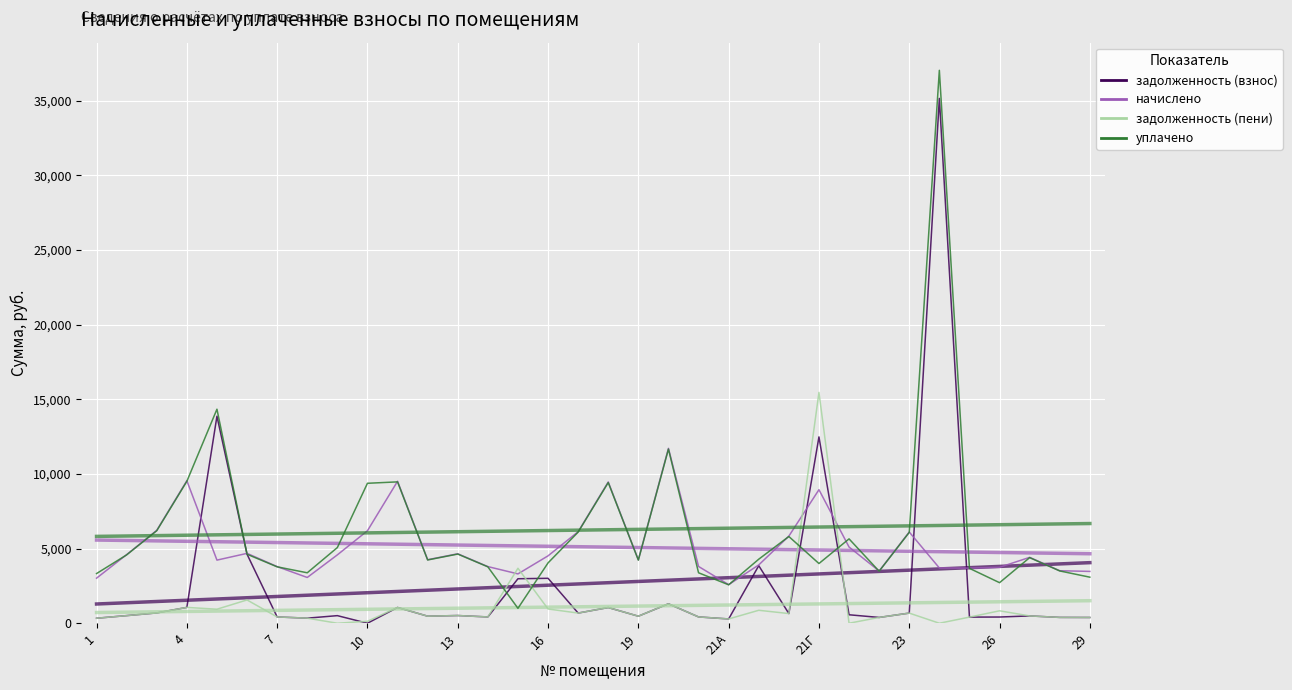

Rank the series at 16 from lowest to highest value.

задолженность (пени), задолженность (взнос), уплачено, начислено